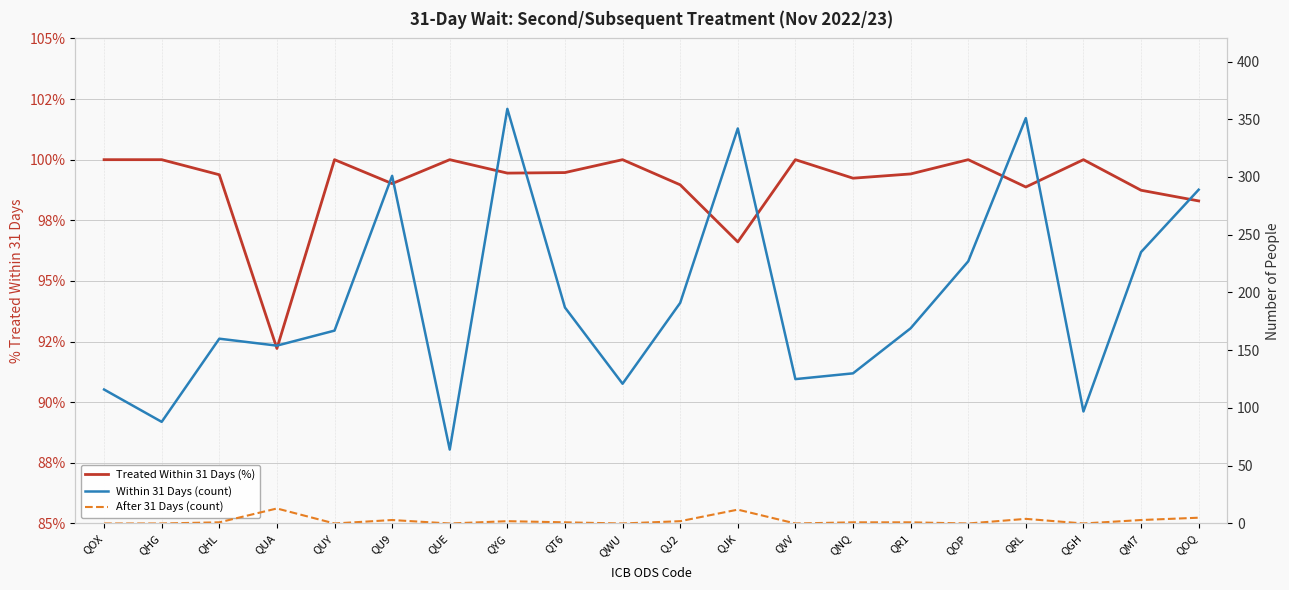

Reading left to right, list all the values displayed in this chart.

Treated Within 31 Days (%): QOX=100.0	QHG=100.0	QHL=99.4	QUA=92.2	QUY=100.0	QU9=99.0	QUE=100.0	QYG=99.4	QT6=99.5	QWU=100.0	QJ2=99.0	QJK=96.6	QVV=100.0	QNQ=99.2	QR1=99.4	QOP=100.0	QRL=98.9	QGH=100.0	QM7=98.7	QOQ=98.3
Within 31 Days (count): QOX=116.0	QHG=88.0	QHL=160.0	QUA=154.0	QUY=167.0	QU9=301.0	QUE=64.0	QYG=359.0	QT6=187.0	QWU=121.0	QJ2=191.0	QJK=342.0	QVV=125.0	QNQ=130.0	QR1=169.0	QOP=227.0	QRL=351.0	QGH=97.0	QM7=235.0	QOQ=289.0
After 31 Days (count): QOX=0.0	QHG=0.0	QHL=1.0	QUA=13.0	QUY=0.0	QU9=3.0	QUE=0.0	QYG=2.0	QT6=1.0	QWU=0.0	QJ2=2.0	QJK=12.0	QVV=0.0	QNQ=1.0	QR1=1.0	QOP=0.0	QRL=4.0	QGH=0.0	QM7=3.0	QOQ=5.0